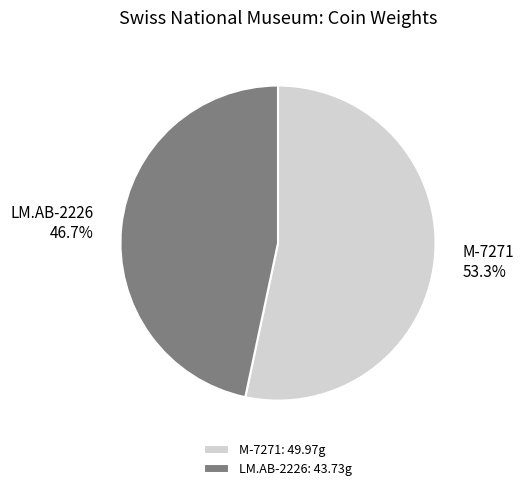

What percentage is NOT represented by LM.AB-2226?

53.3%